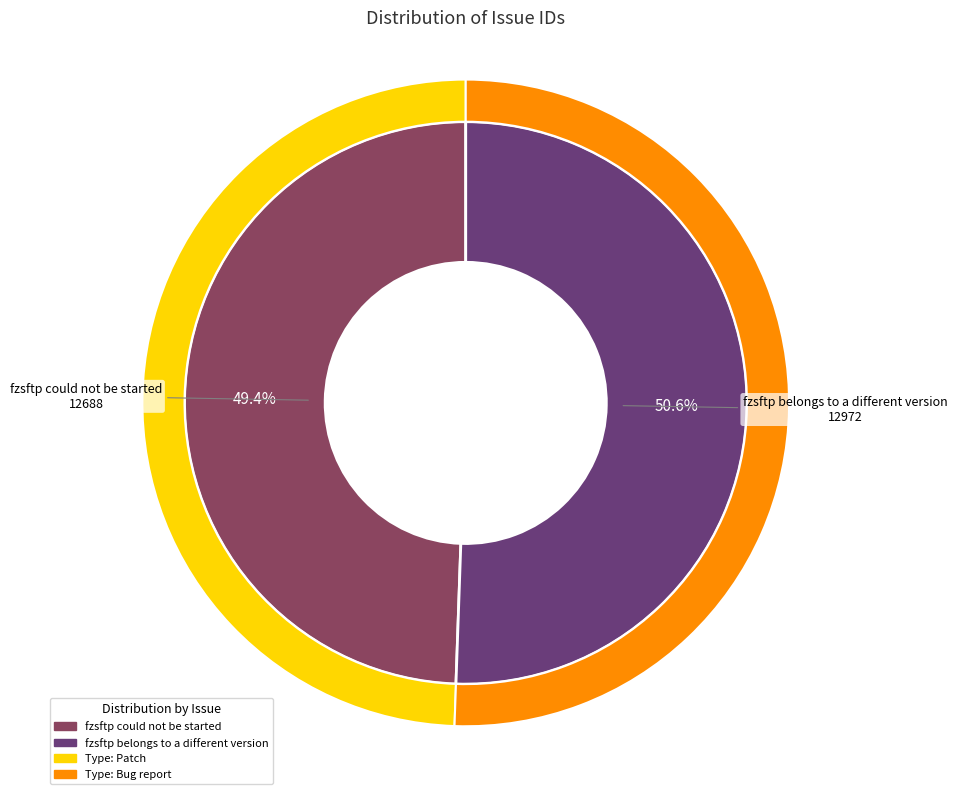

Rank the categories by value from highest to lowest.

fzsftp belongs to a different version, fzsftp could not be started